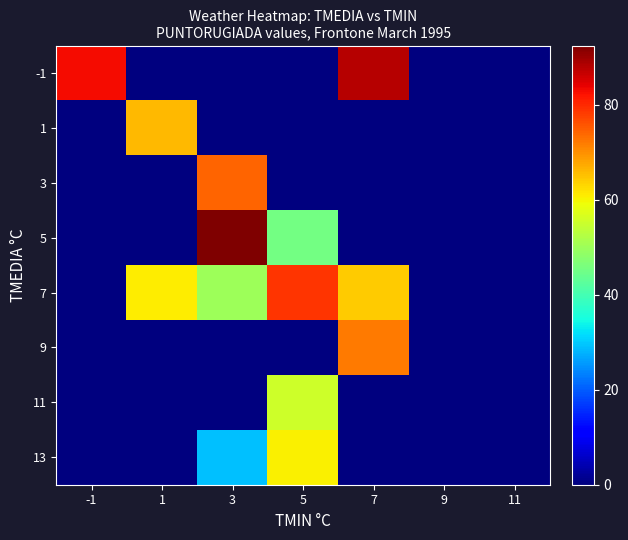

At which category is the sum across all series the highest?

3